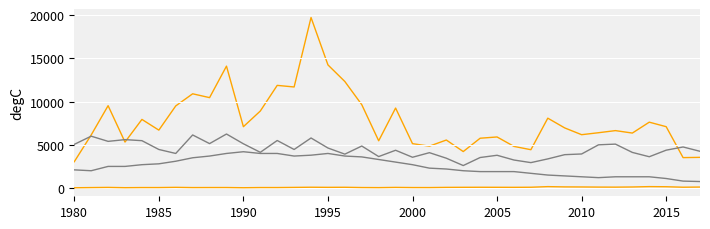

How many lines are shown in the chart?

4